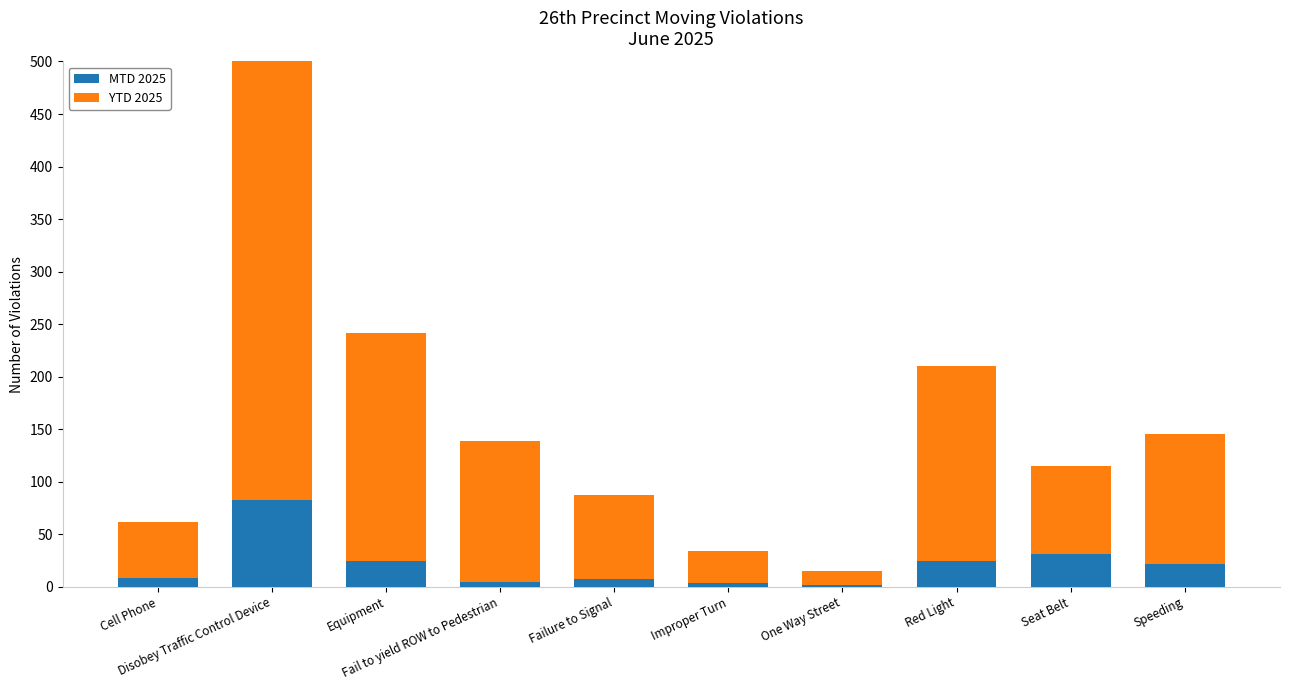

Which category has the highest value in the YTD 2025 series?

Disobey Traffic Control Device